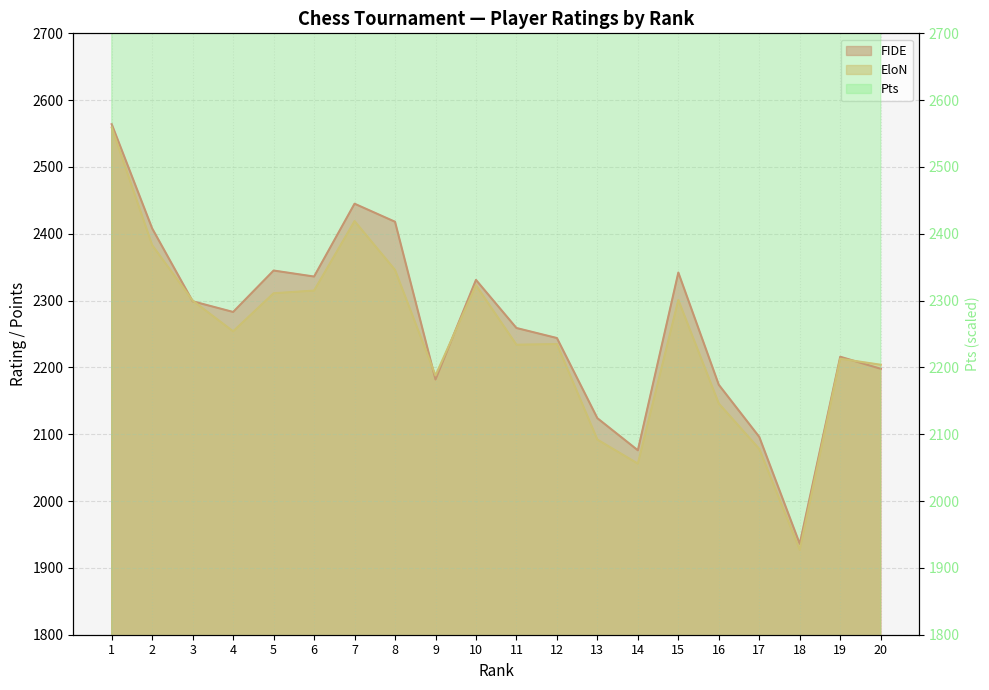

At how many categories does at least one series exceed 1937?

19